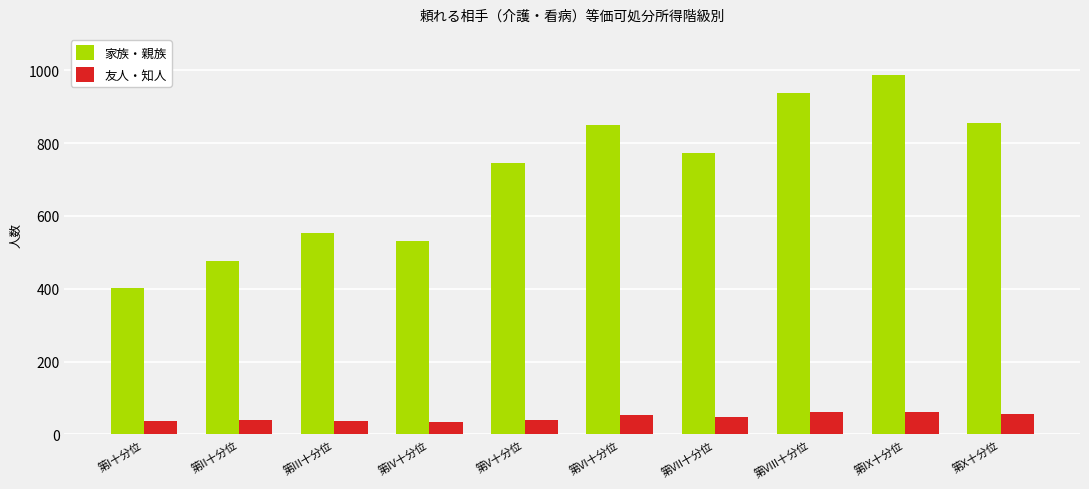

Rank the series at 第X十分位 from lowest to highest value.

友人・知人, 家族・親族